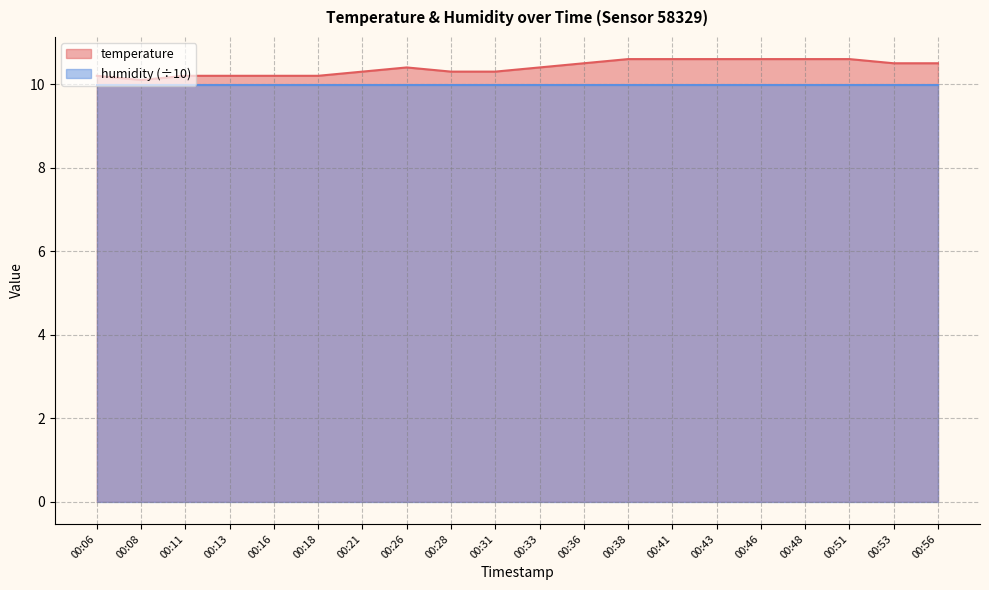

Rank the categories by value from highest to lowest.

00:38, 00:41, 00:43, 00:46, 00:48, 00:51, 00:36, 00:53, 00:56, 00:26, 00:33, 00:21, 00:28, 00:31, 00:06, 00:11, 00:13, 00:16, 00:18, 00:08